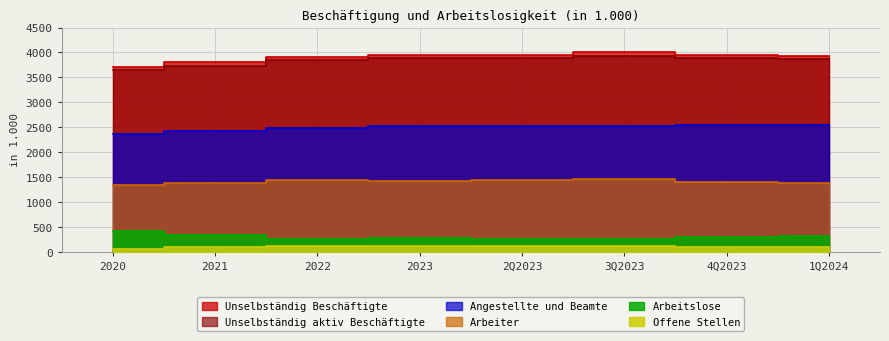

How many data points in Offene Stellen are above 108?

3